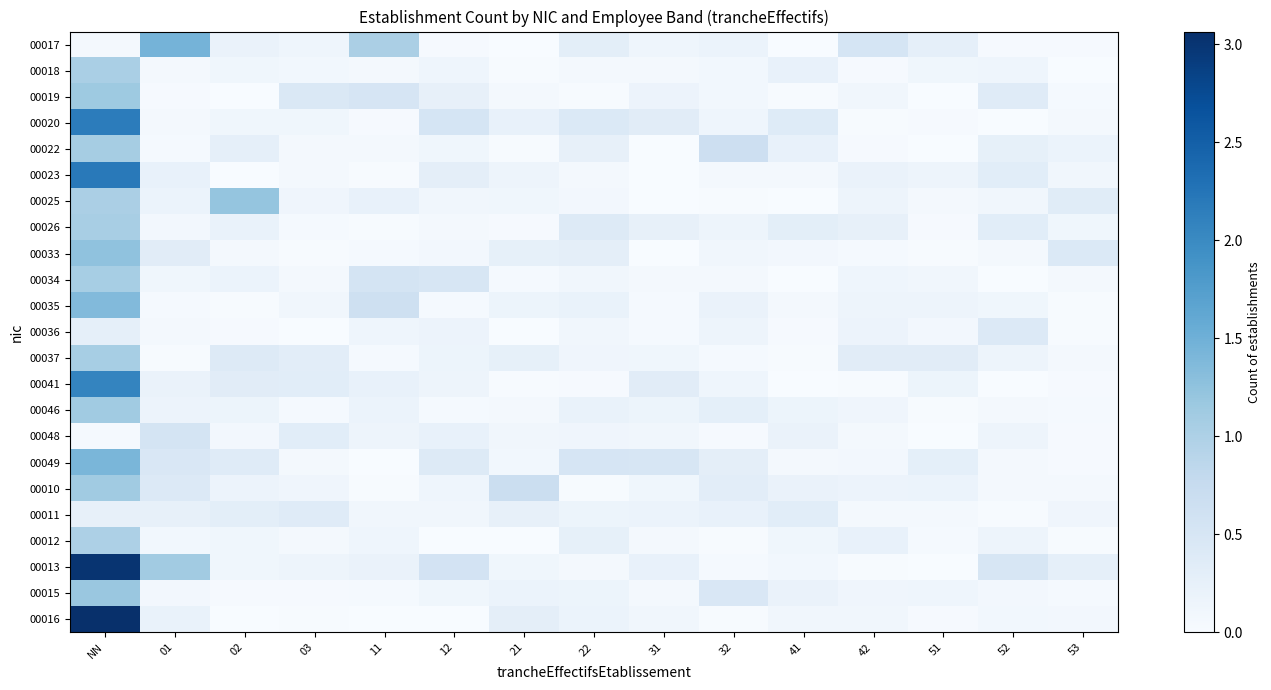

Reading left to right, extract all data points from this chart.

00017: NN=0.1	01=1.5	02=0.2	03=0.1	11=1.0	12=0.0	21=0.0	22=0.3	31=0.1	32=0.2	41=0.0	42=0.5	51=0.3	52=0.0	53=0.0
00018: NN=1.0	01=0.1	02=0.1	03=0.1	11=0.1	12=0.1	21=0.0	22=0.1	31=0.1	32=0.1	41=0.2	42=0.0	51=0.1	52=0.1	53=0.0
00019: NN=1.1	01=0.0	02=0.0	03=0.4	11=0.5	12=0.2	21=0.1	22=0.0	31=0.2	32=0.1	41=0.0	42=0.1	51=0.0	52=0.4	53=0.0
00020: NN=2.2	01=0.1	02=0.1	03=0.1	11=0.0	12=0.5	21=0.2	22=0.4	31=0.3	32=0.1	41=0.4	42=0.0	51=0.0	52=0.0	53=0.1
00022: NN=1.1	01=0.0	02=0.3	03=0.1	11=0.0	12=0.1	21=0.0	22=0.2	31=0.0	32=0.7	41=0.2	42=0.0	51=0.0	52=0.3	53=0.2
00023: NN=2.2	01=0.2	02=0.0	03=0.1	11=0.0	12=0.3	21=0.1	22=0.1	31=0.0	32=0.1	41=0.1	42=0.2	51=0.2	52=0.3	53=0.1
00025: NN=1.0	01=0.2	02=1.2	03=0.1	11=0.2	12=0.1	21=0.1	22=0.1	31=0.0	32=0.0	41=0.0	42=0.2	51=0.1	52=0.1	53=0.4
00026: NN=1.0	01=0.1	02=0.2	03=0.0	11=0.0	12=0.1	21=0.0	22=0.4	31=0.2	32=0.2	41=0.3	42=0.2	51=0.0	52=0.3	53=0.1
00033: NN=1.2	01=0.3	02=0.1	03=0.0	11=0.0	12=0.1	21=0.3	22=0.3	31=0.0	32=0.1	41=0.1	42=0.0	51=0.0	52=0.1	53=0.4
00034: NN=1.1	01=0.1	02=0.2	03=0.1	11=0.5	12=0.5	21=0.0	22=0.1	31=0.1	32=0.1	41=0.0	42=0.1	51=0.1	52=0.0	53=0.0
00035: NN=1.4	01=0.0	02=0.0	03=0.1	11=0.6	12=0.0	21=0.2	22=0.2	31=0.0	32=0.2	41=0.1	42=0.2	51=0.2	52=0.1	53=0.0
00036: NN=0.3	01=0.1	02=0.0	03=0.0	11=0.1	12=0.2	21=0.0	22=0.1	31=0.0	32=0.2	41=0.0	42=0.2	51=0.1	52=0.4	53=0.0
00037: NN=1.1	01=0.0	02=0.4	03=0.3	11=0.0	12=0.2	21=0.3	22=0.1	31=0.1	32=0.0	41=0.0	42=0.3	51=0.3	52=0.2	53=0.1
00041: NN=2.1	01=0.2	02=0.3	03=0.3	11=0.2	12=0.2	21=0.0	22=0.0	31=0.3	32=0.1	41=0.0	42=0.0	51=0.2	52=0.0	53=0.0
00046: NN=1.1	01=0.2	02=0.2	03=0.0	11=0.2	12=0.0	21=0.1	22=0.2	31=0.2	32=0.3	41=0.2	42=0.1	51=0.0	52=0.1	53=0.0
00048: NN=0.0	01=0.5	02=0.1	03=0.3	11=0.1	12=0.2	21=0.1	22=0.1	31=0.1	32=0.0	41=0.2	42=0.0	51=0.0	52=0.2	53=0.0
00049: NN=1.4	01=0.5	02=0.4	03=0.1	11=0.0	12=0.4	21=0.1	22=0.5	31=0.5	32=0.3	41=0.1	42=0.1	51=0.3	52=0.1	53=0.0
00010: NN=1.1	01=0.4	02=0.2	03=0.1	11=0.0	12=0.1	21=0.7	22=0.0	31=0.1	32=0.3	41=0.2	42=0.2	51=0.2	52=0.1	53=0.1
00011: NN=0.2	01=0.2	02=0.3	03=0.4	11=0.1	12=0.1	21=0.2	22=0.2	31=0.2	32=0.2	41=0.3	42=0.1	51=0.1	52=0.0	53=0.1
00012: NN=1.0	01=0.1	02=0.1	03=0.1	11=0.1	12=0.0	21=0.0	22=0.3	31=0.1	32=0.0	41=0.1	42=0.2	51=0.0	52=0.1	53=0.0
00013: NN=3.0	01=1.1	02=0.1	03=0.2	11=0.2	12=0.6	21=0.1	22=0.1	31=0.2	32=0.0	41=0.1	42=0.0	51=0.0	52=0.5	53=0.3
00015: NN=1.2	01=0.1	02=0.0	03=0.0	11=0.0	12=0.1	21=0.2	22=0.2	31=0.0	32=0.5	41=0.2	42=0.1	51=0.1	52=0.1	53=0.0
00016: NN=3.1	01=0.2	02=0.0	03=0.0	11=0.0	12=0.0	21=0.3	22=0.2	31=0.1	32=0.0	41=0.1	42=0.1	51=0.0	52=0.1	53=0.1